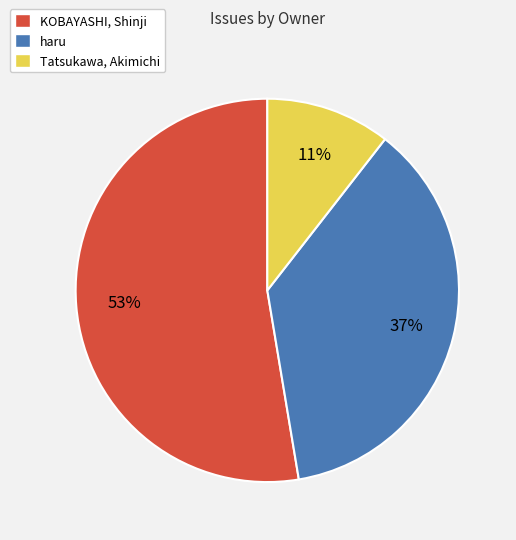

Approximately how many times larger is the value at Tatsukawa, Akimichi compared to haru?

0.3